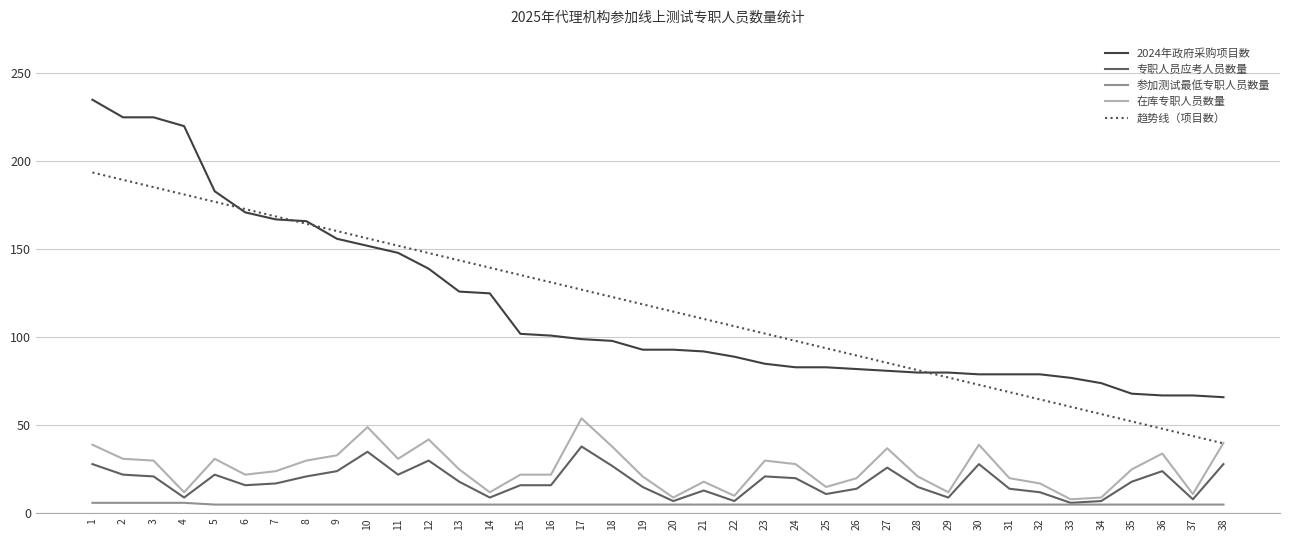

How many lines are shown in the chart?

5